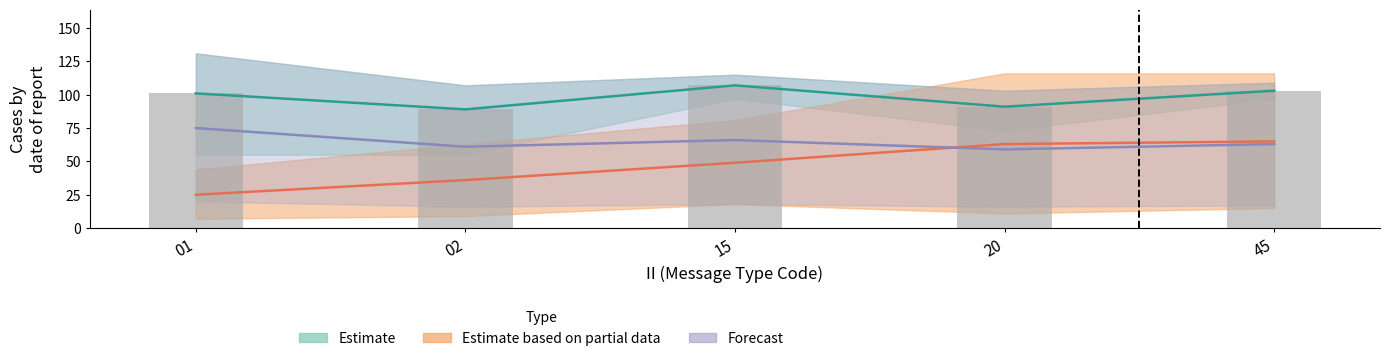

How many categories are shown in the chart?

5